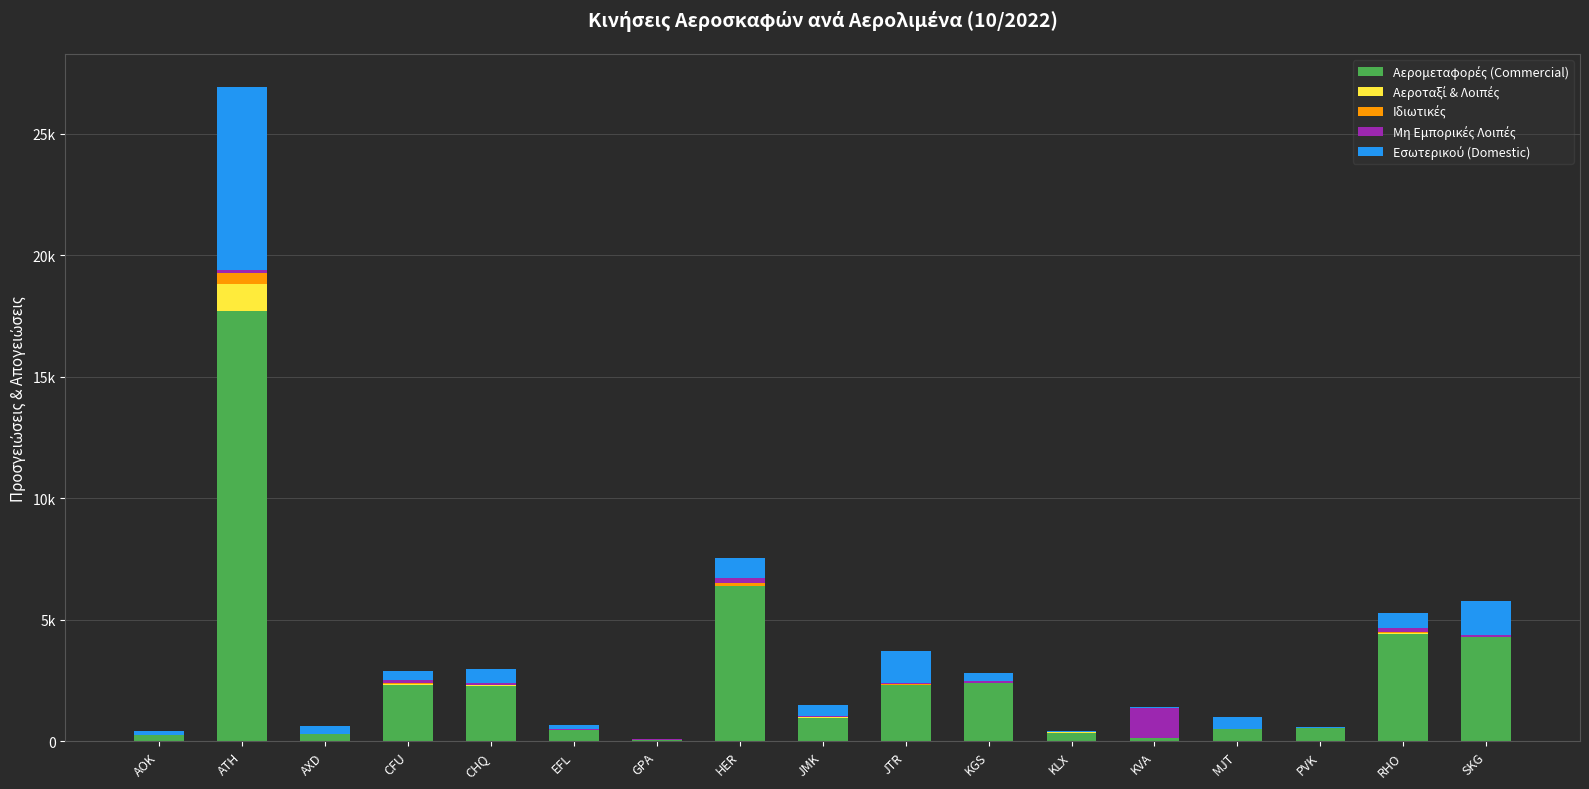

List the labels in order of Αερομεταφορές (Commercial) value, largest first.

ATH, HER, RHO, SKG, KGS, JTR, CFU, CHQ, JMK, PVK, MJT, EFL, KLX, AXD, AOK, KVA, GPA